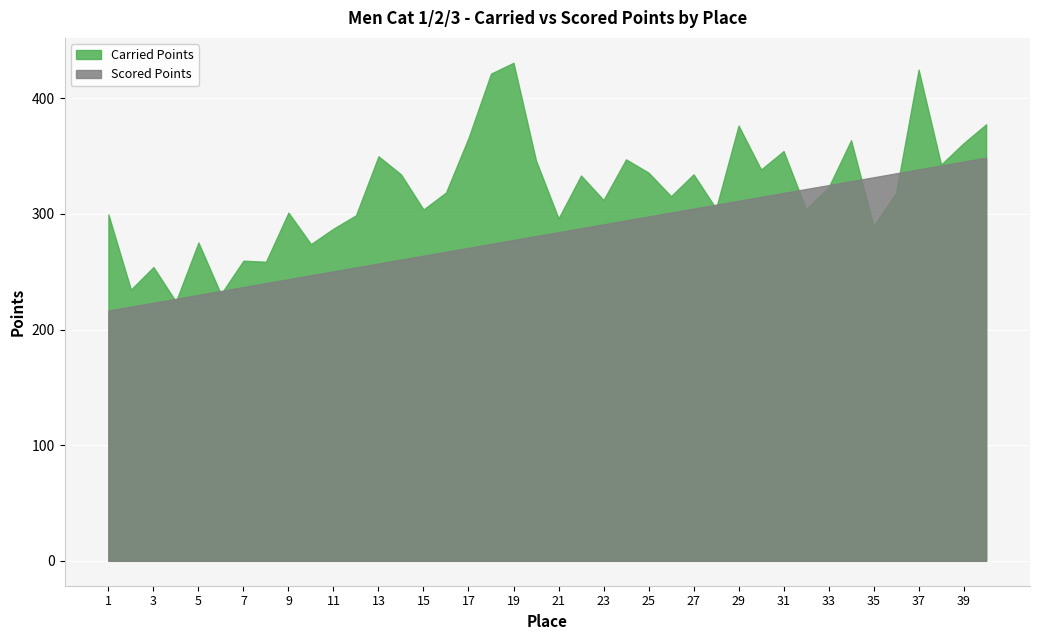

Which category has the highest value in the Scored Points series?

40